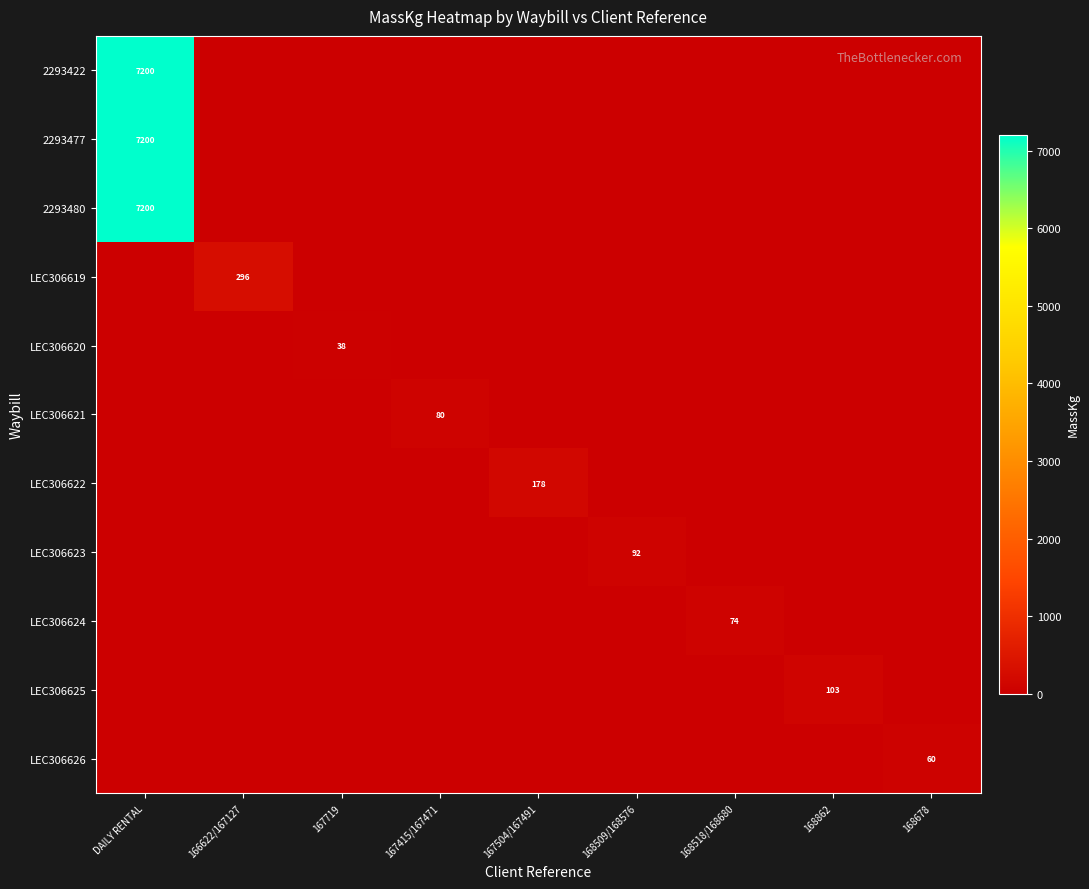

What is the spread (max minus min) of values at 167719?

38